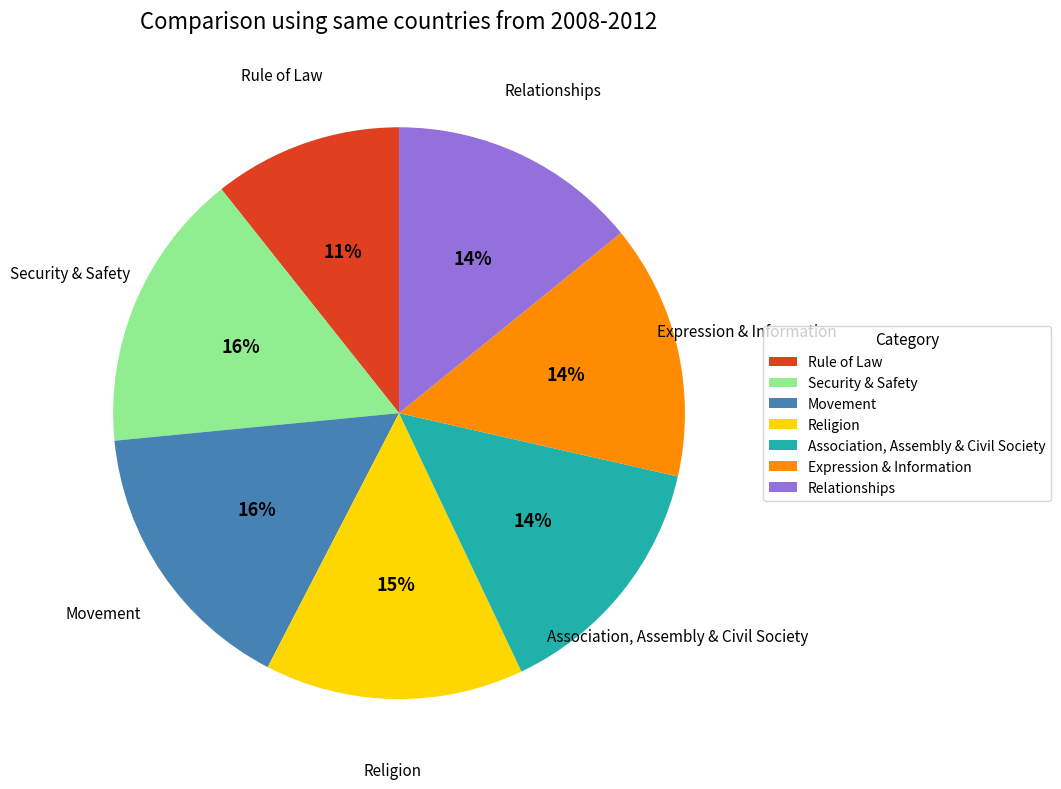

To the nearest percent, what is the difference between the largest and smallest slice percentages?

5%